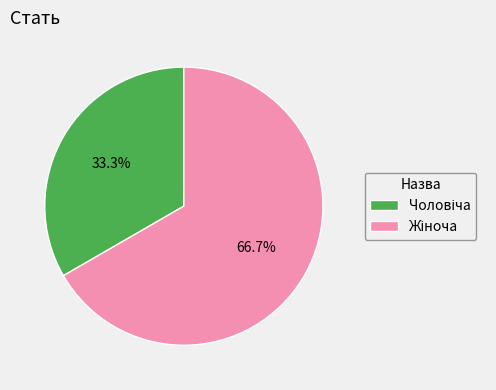

Is there any slice that represents more than half of the pie?

Yes